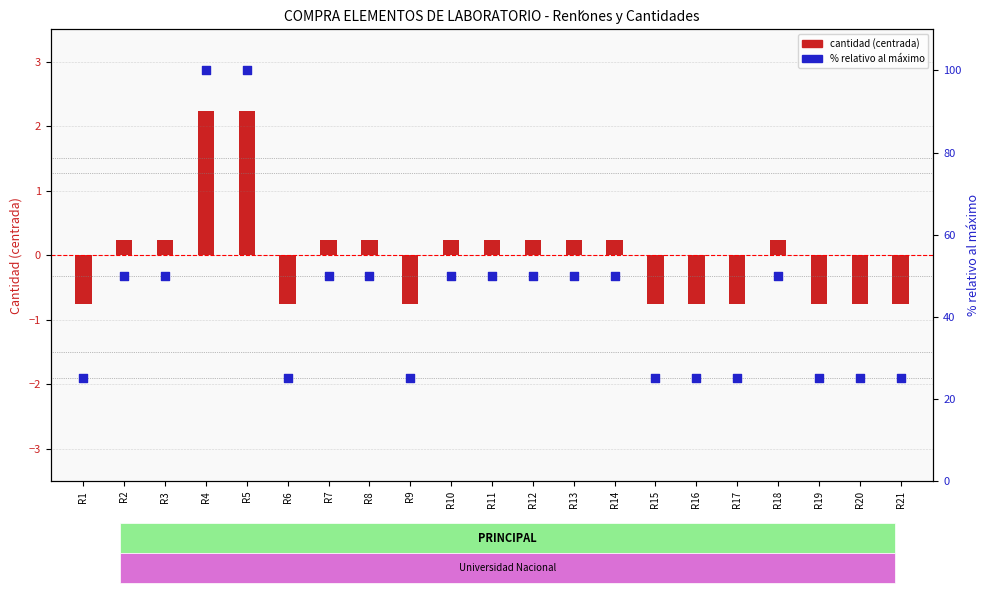

At how many categories does at least one series exceed 65?

2